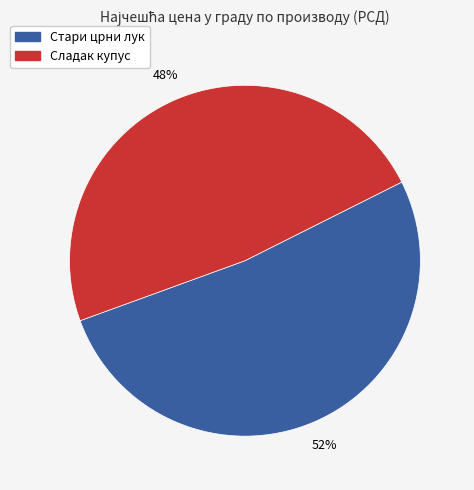

Does any single category account for the majority?

Yes